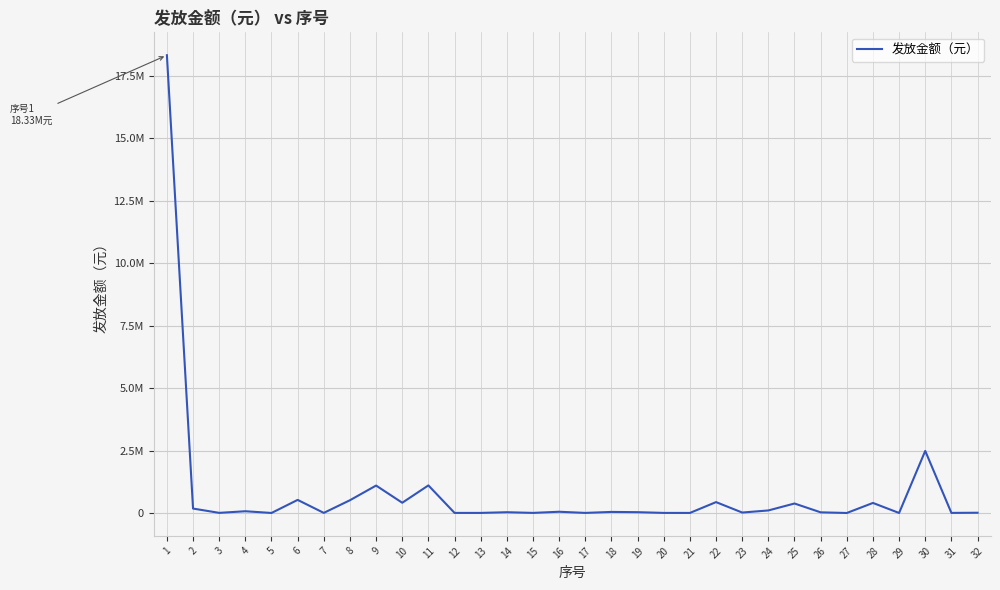

Is this an area chart (filled region under the line)?

No